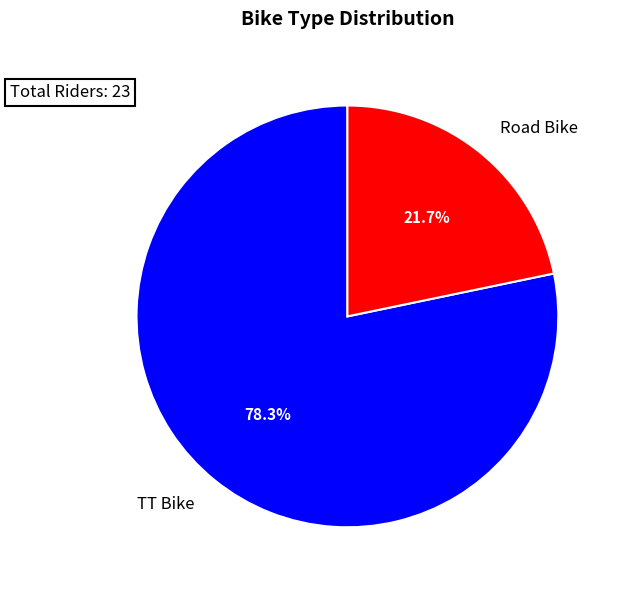

Count the number of slices in the pie.

2